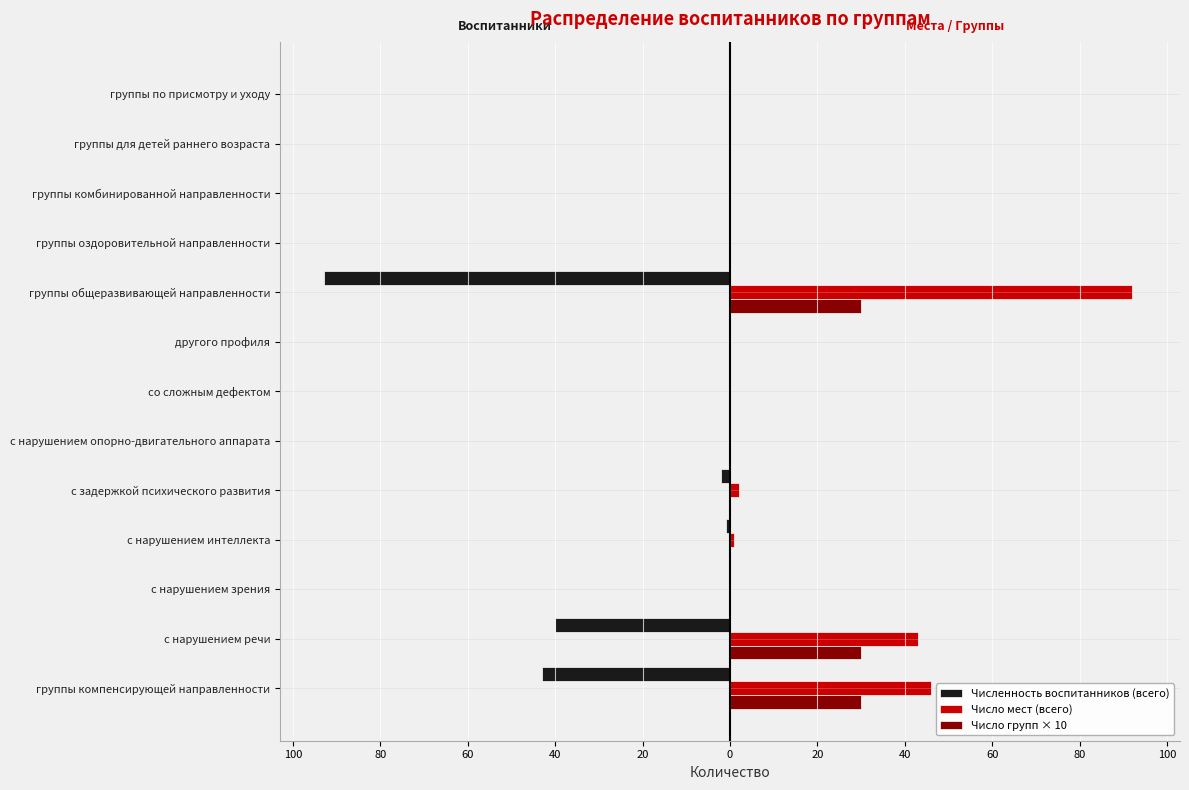

What are all the series names shown in the legend?

Численность воспитанников (всего), Число мест (всего), Число групп × 10